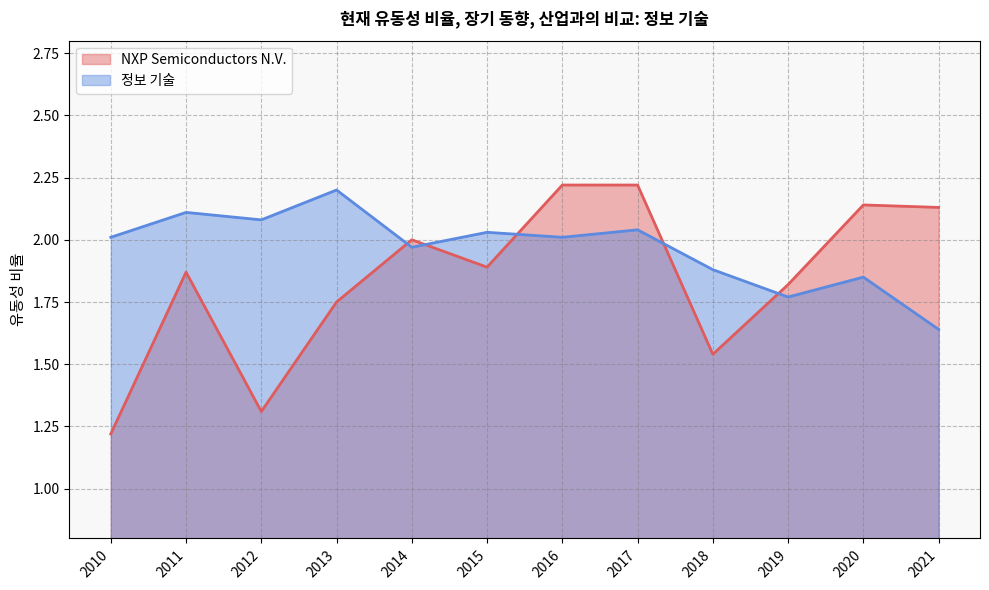

Read the 정보 기술 value at 2012.

2.1